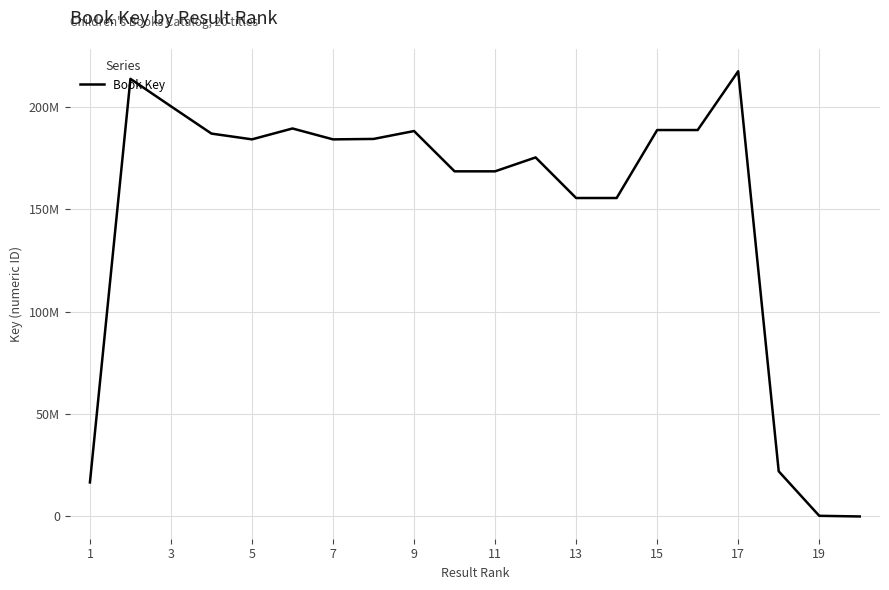

At which label is the value closest to 108615640?

13